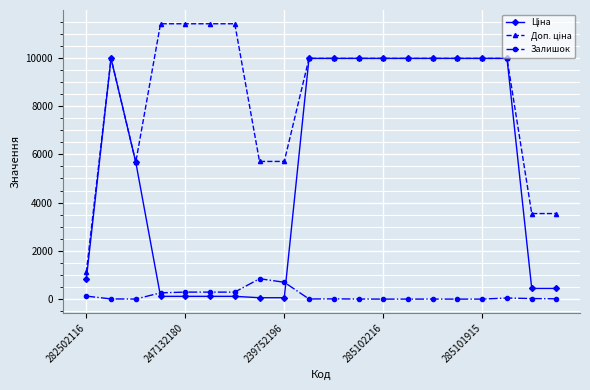

What is the greatest value displayed?

11410.0